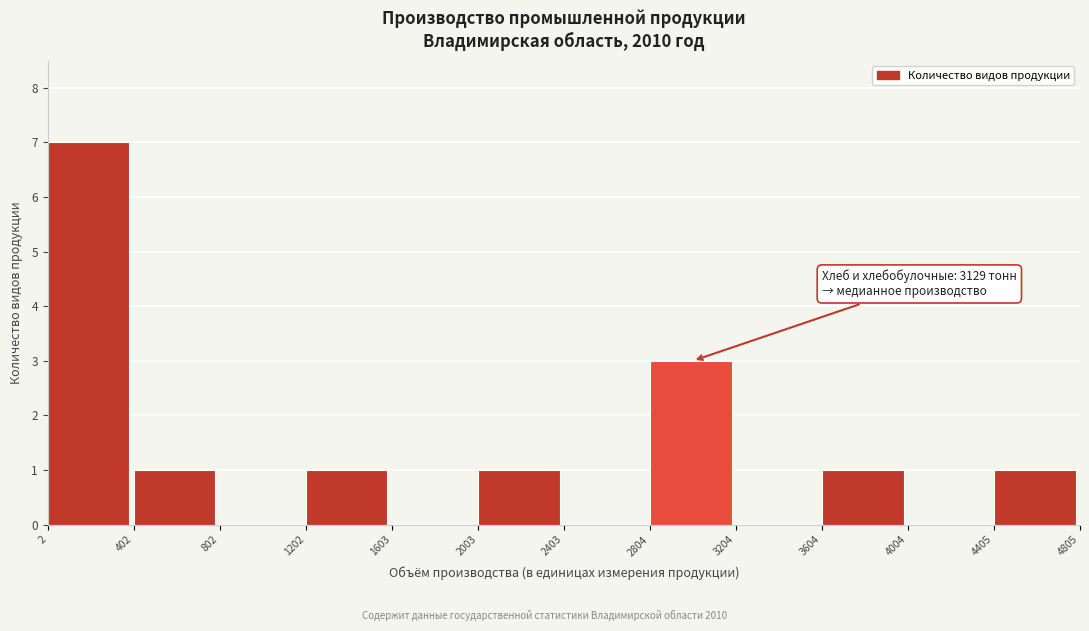

Which range on the x-axis has the tallest bar?

2 to 402